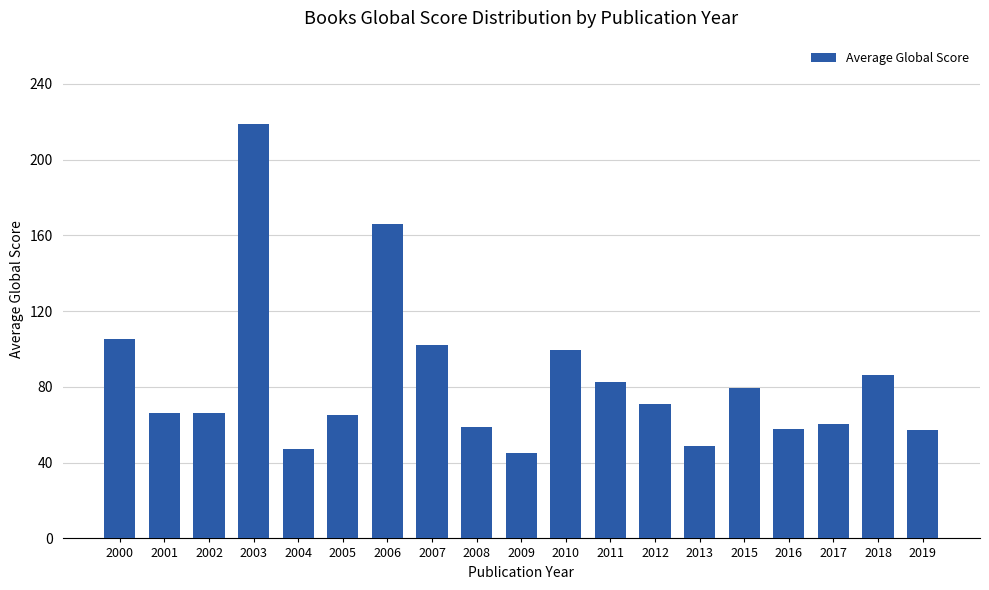

Is it true that the value at 2019 is 57.0?

True